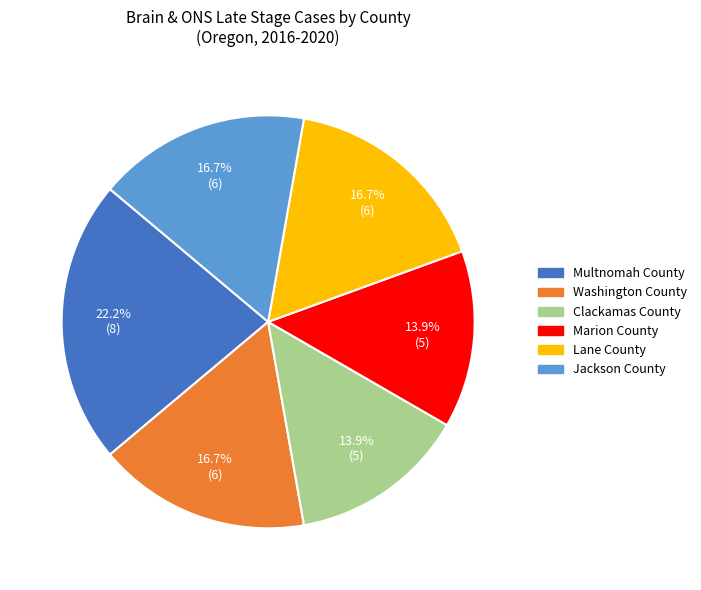

What percentage is the Washington County slice, to the nearest percent?

17%